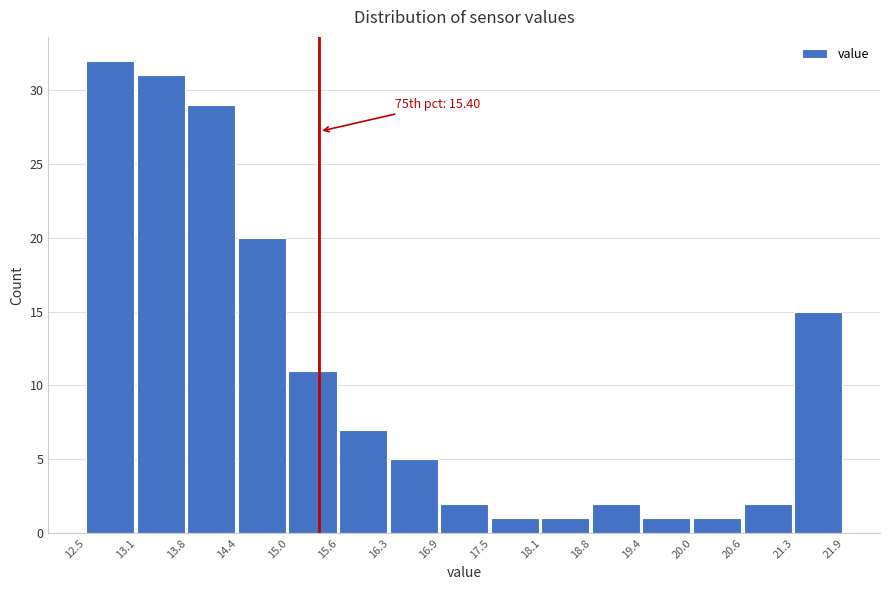

Which range on the x-axis has the tallest bar?

12.5 to 13.1